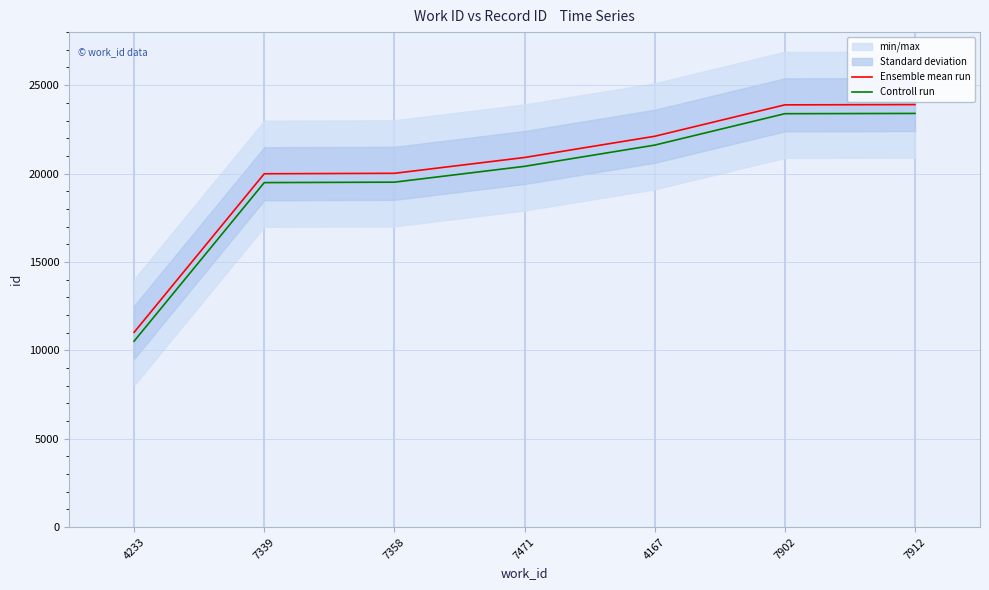

True or false: Controll run has a value of 5710 at 7902.

False